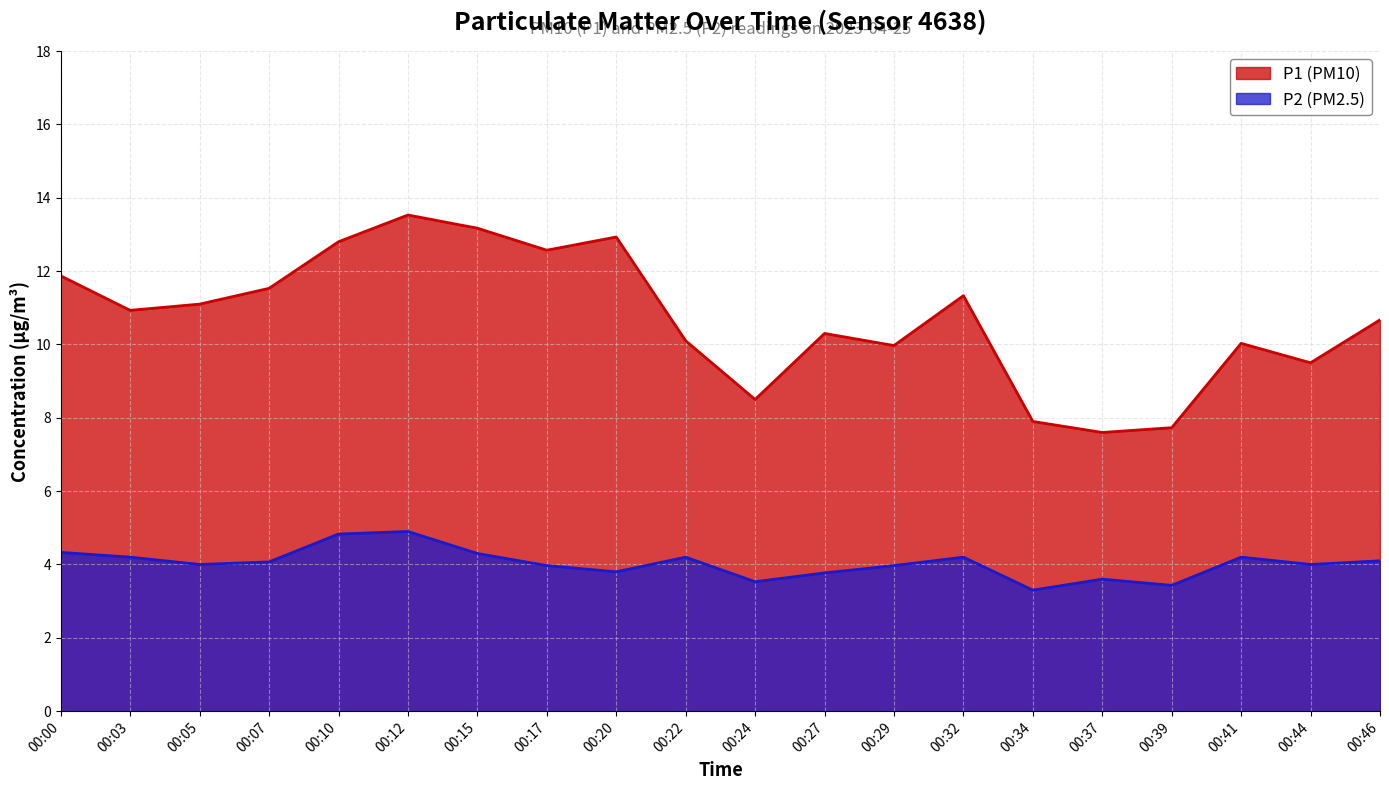

Is it true that P1 equals 7.6 at 00:37?

True